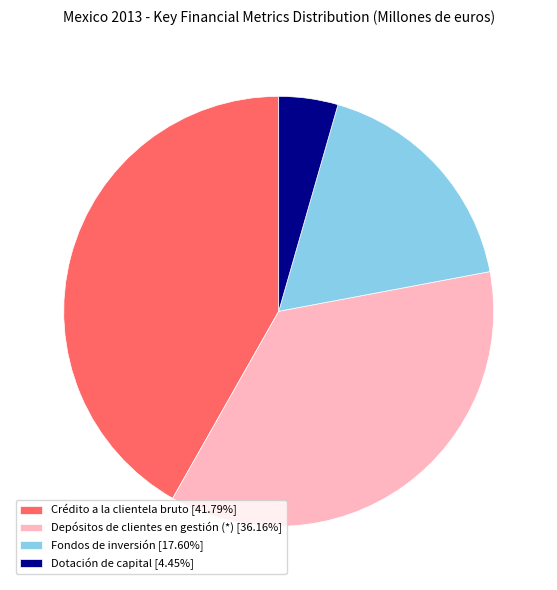

Does any single category account for the majority?

No